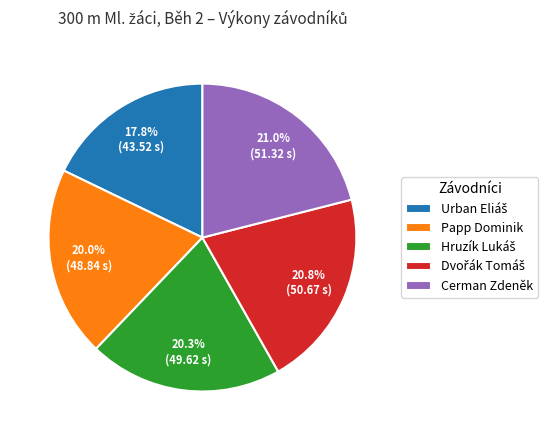

Does Cerman Zdeněk represent more than half of the total?

No